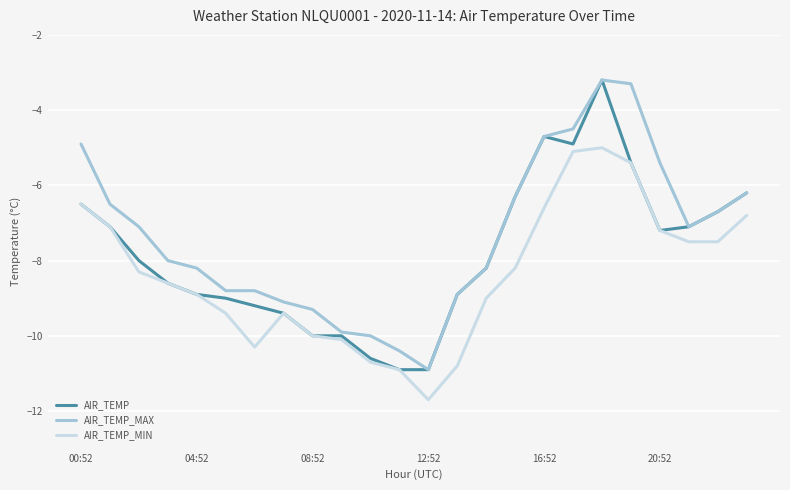

List the series in order of their overall mean, lowest first.

AIR_TEMP_MIN, AIR_TEMP, AIR_TEMP_MAX